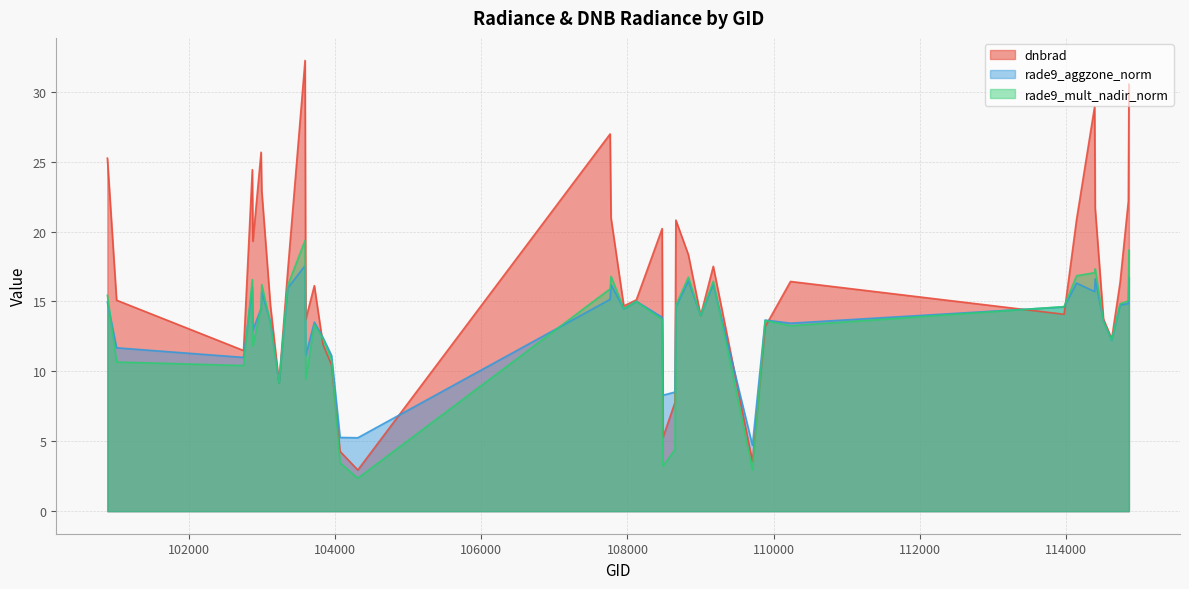

Rank the categories by rade9_mult_nadir_norm value from highest to lowest.

103586, 114864, 114402, 114394, 114147, 107774, 108833, 102864, 109174, 102993, 103349, 107762, 100880, 114856, 108121, 114743, 108662, 113976, 102984, 107949, 109001, 108474, 109884, 114515, 103112, 103713, 110231, 103831, 114628, 102872, 103949, 101006, 102744, 103595, 103230, 108650, 104065, 108486, 109710, 104308